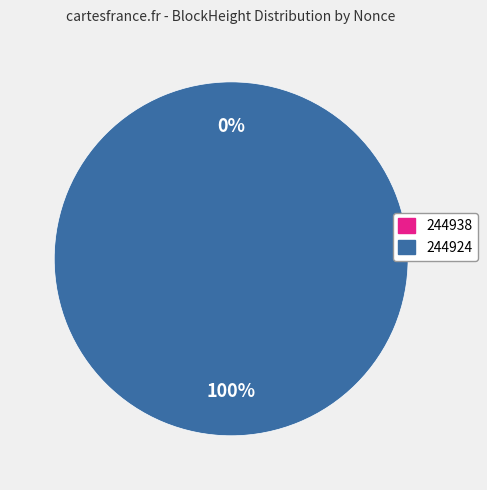

What is the largest slice in the pie chart?

244924